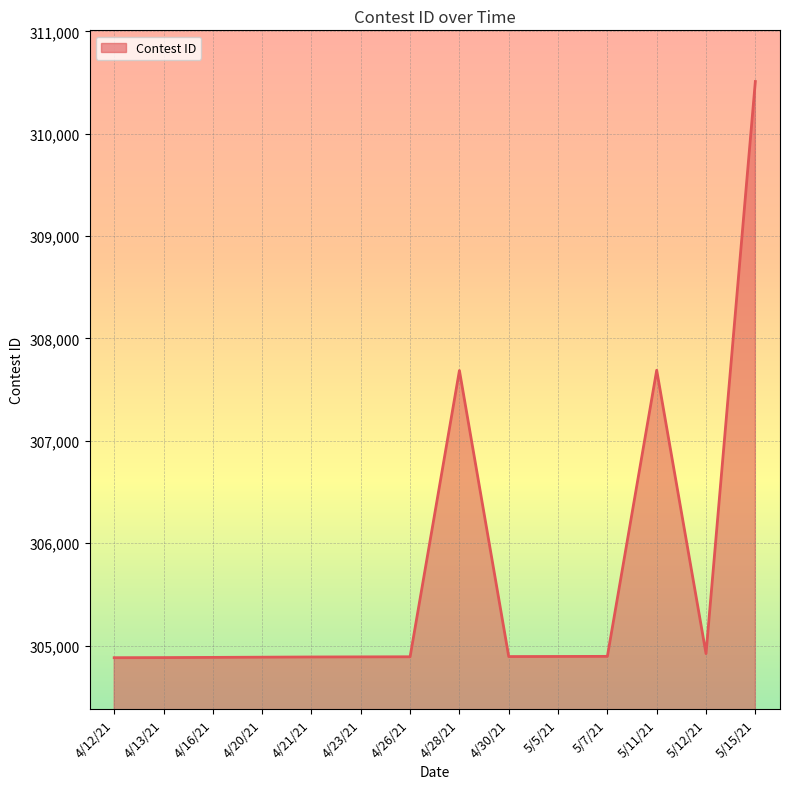

What position from the left is 4/12/21?

1